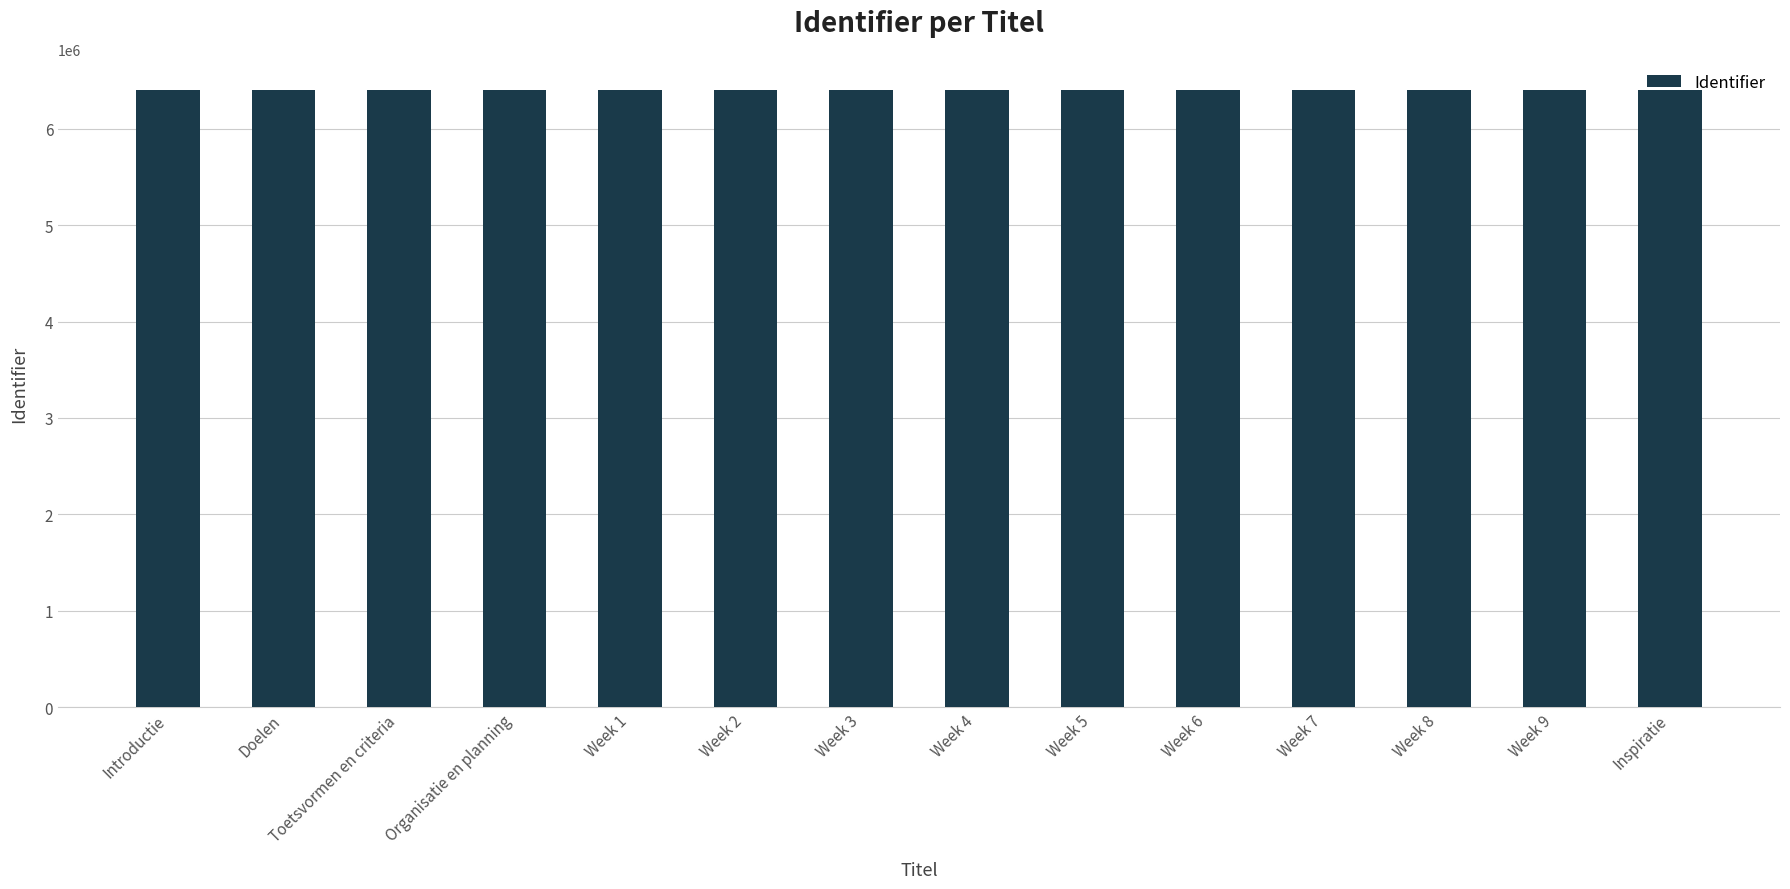

The chart shows a value of 9926513 at Inspiratie. True or false?

False